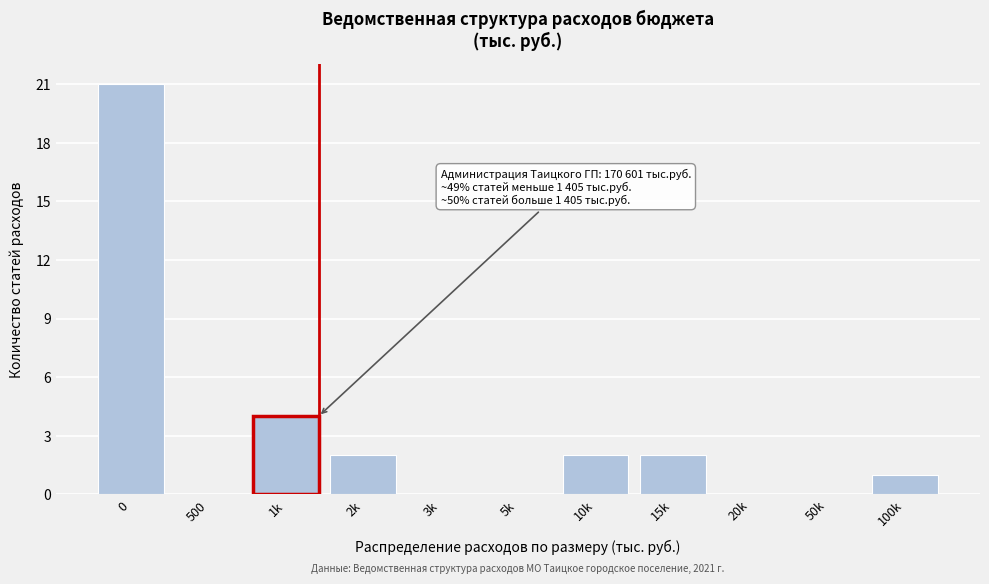

Reading right to left, extract all data points from this chart.

100k=1	50k=0	20k=0	15k=2	10k=2	5k=0	3k=0	2k=2	1k=4	500=0	0=21